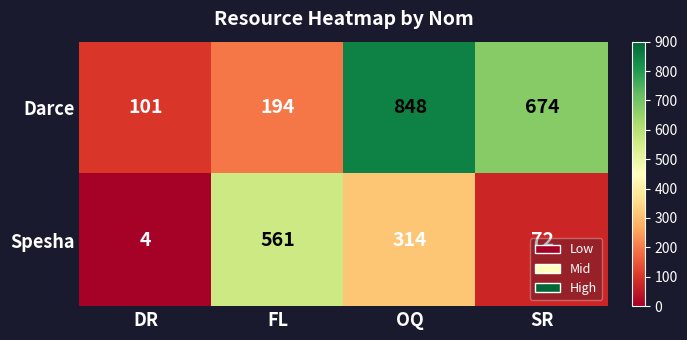

Which category has the highest value across all series?

OQ